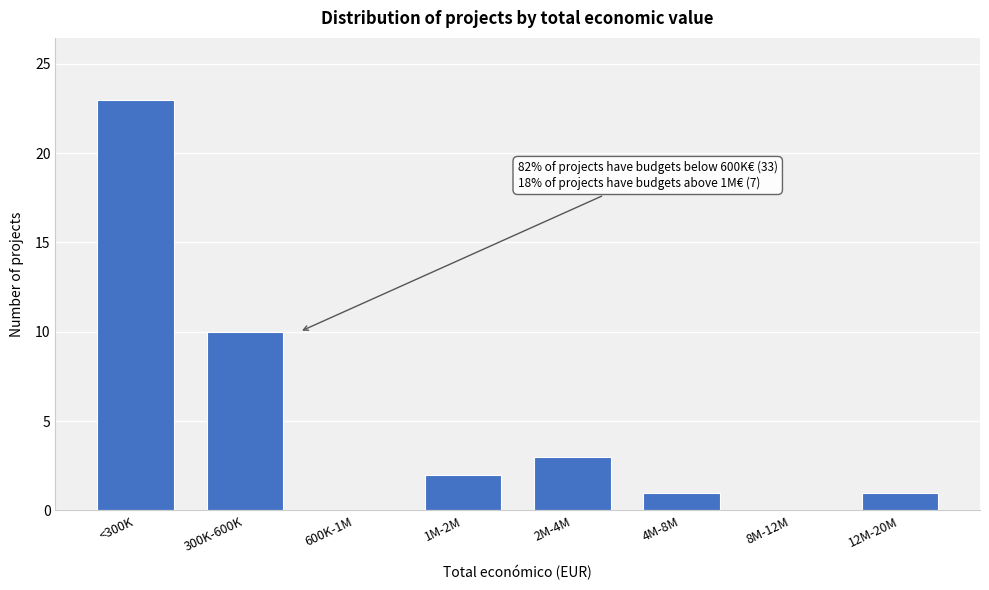

Reading right to left, list all the values displayed in this chart.

12M-20M=1	8M-12M=0	4M-8M=1	2M-4M=3	1M-2M=2	600K-1M=0	300K-600K=10	<300K=23